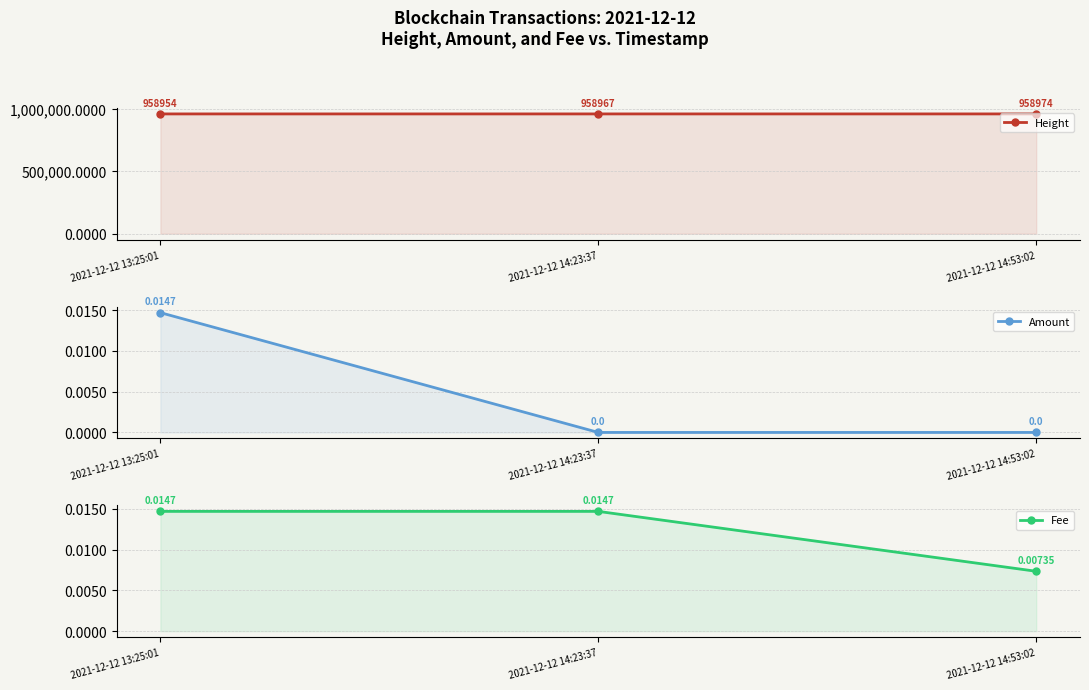

Reading left to right, transcribe all the data shown in this chart.

Height: 2021-12-12 13:25:01=958954.0	2021-12-12 14:23:37=958967.0	2021-12-12 14:53:02=958974.0
Amount: 2021-12-12 13:25:01=0.0	2021-12-12 14:23:37=0.0	2021-12-12 14:53:02=0.0
Fee: 2021-12-12 13:25:01=0.0	2021-12-12 14:23:37=0.0	2021-12-12 14:53:02=0.0